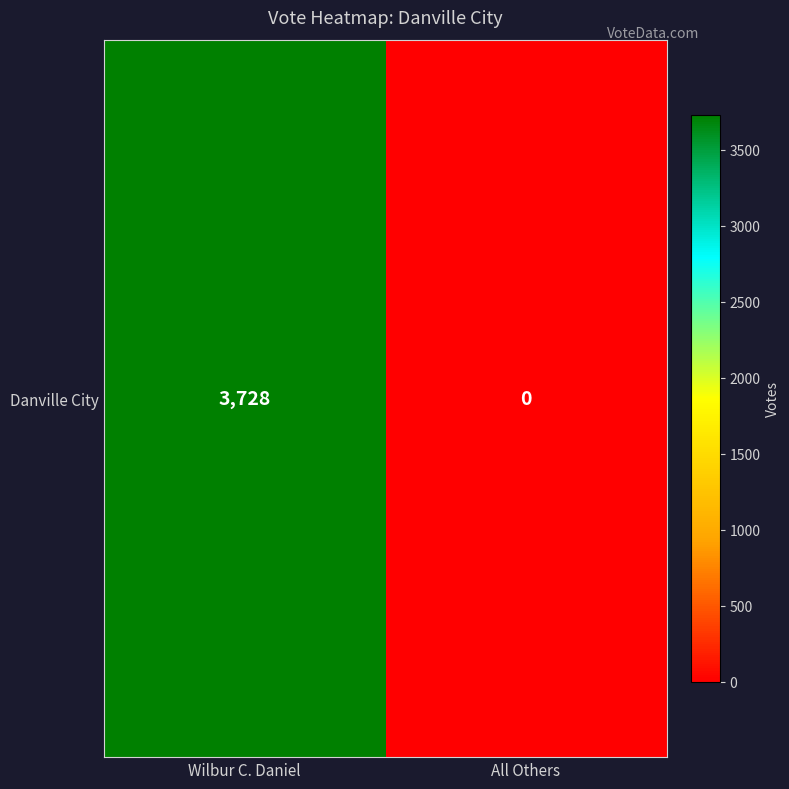

What is the change in value from Wilbur C. Daniel to All Others?

-3728